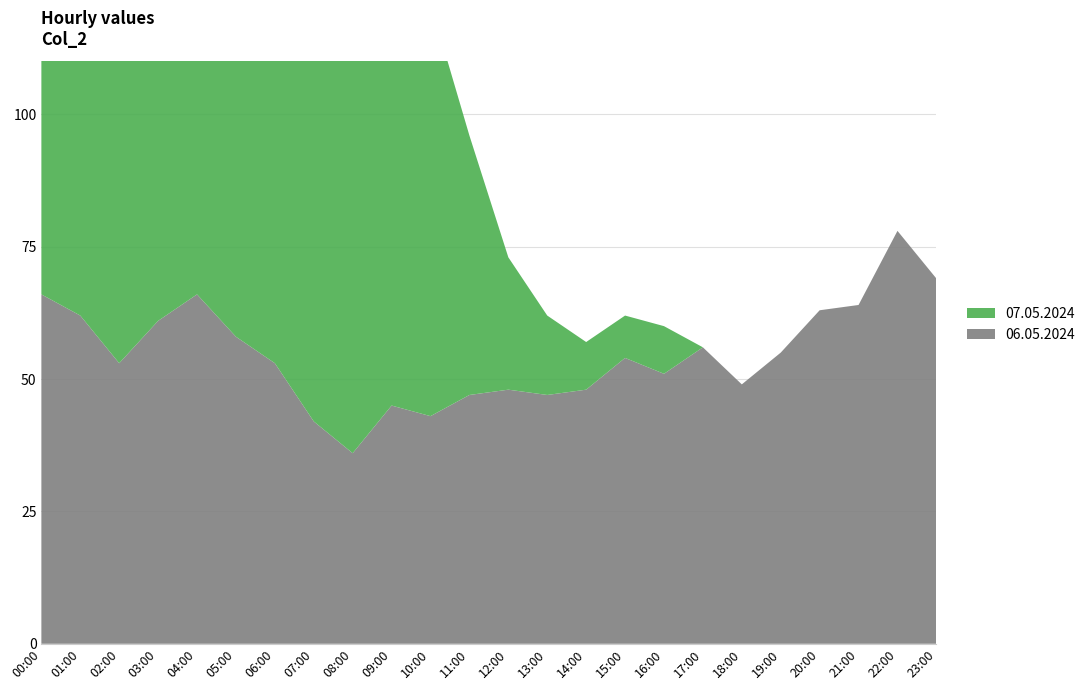

Reading right to left, transcribe all the data shown in this chart.

06.05.2024: 23:00=69	22:00=78	21:00=64	20:00=63	19:00=55	18:00=49	17:00=56	16:00=51	15:00=54	14:00=48	13:00=47	12:00=48	11:00=47	10:00=43	09:00=45	08:00=36	07:00=42	06:00=53	05:00=58	04:00=66	03:00=61	02:00=53	01:00=62	00:00=66
07.05.2024: 23:00=0	22:00=0	21:00=0	20:00=0	19:00=0	18:00=0	17:00=0	16:00=9	15:00=8	14:00=9	13:00=15	12:00=25	11:00=49	10:00=78	09:00=78	08:00=77	07:00=80	06:00=82	05:00=89	04:00=84	03:00=86	02:00=78	01:00=70	00:00=80